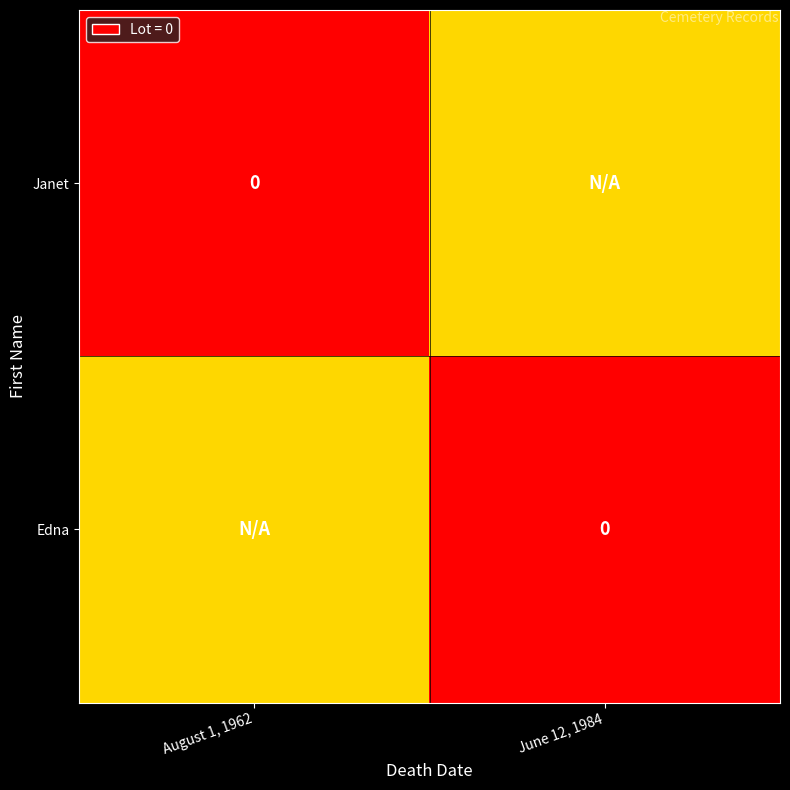

The value of Janet at June 12, 1984 is 0.2. True or false?

False